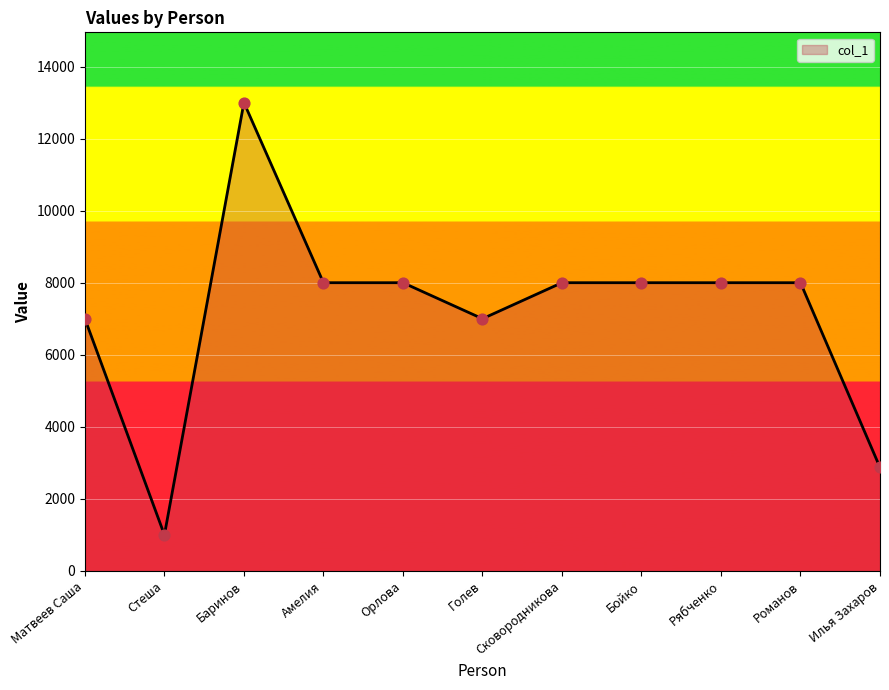

Between Баринов and Голев, which is larger?

Баринов